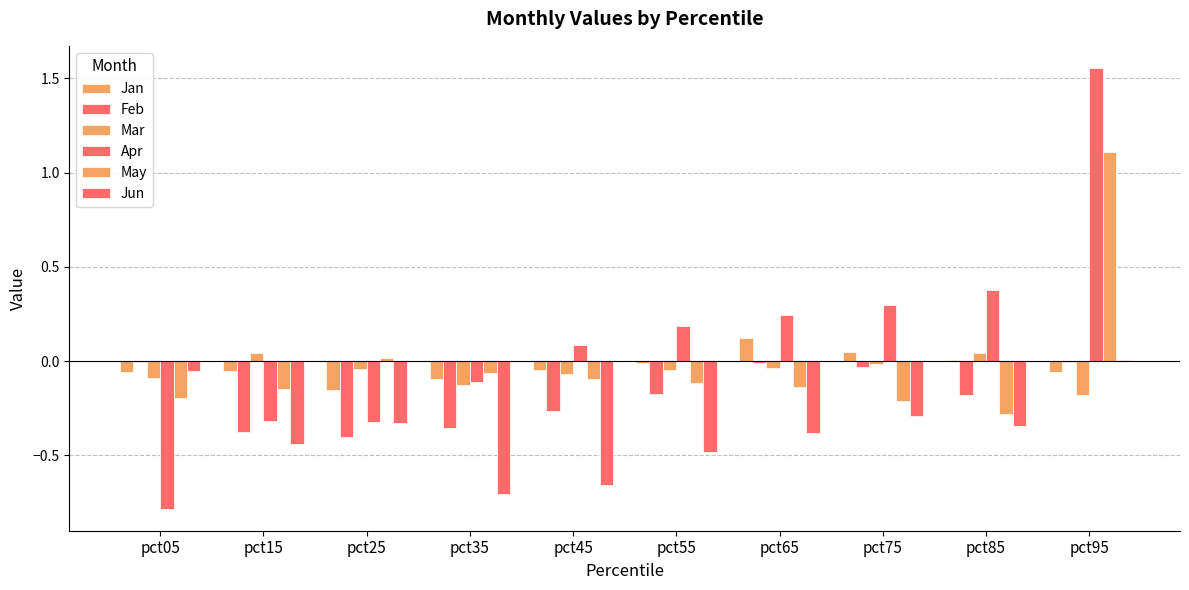

How many categories are shown in the chart?

10